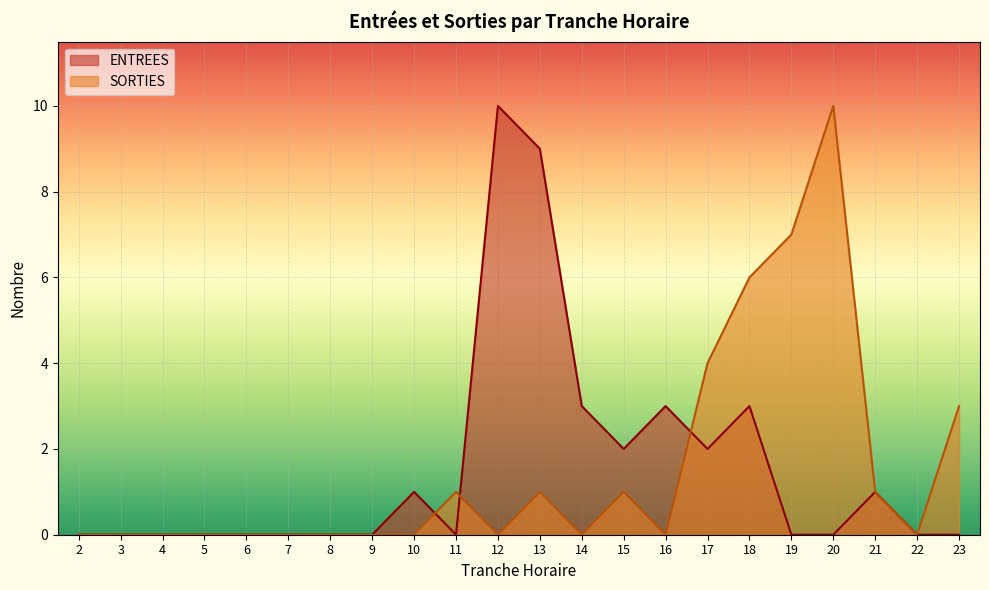

Is it true that SORTIES equals 0 at 3?

True